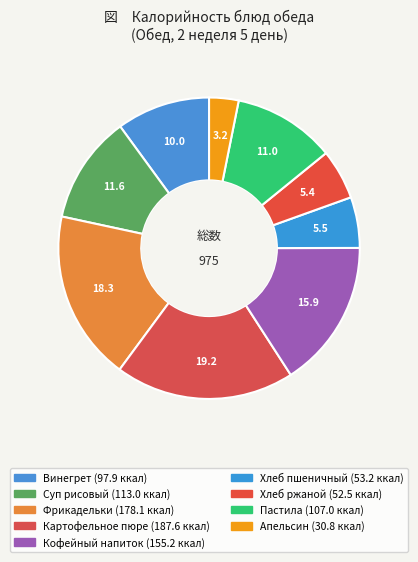

What percentage do Апельсин and Фрикадельки together represent?

21.4%